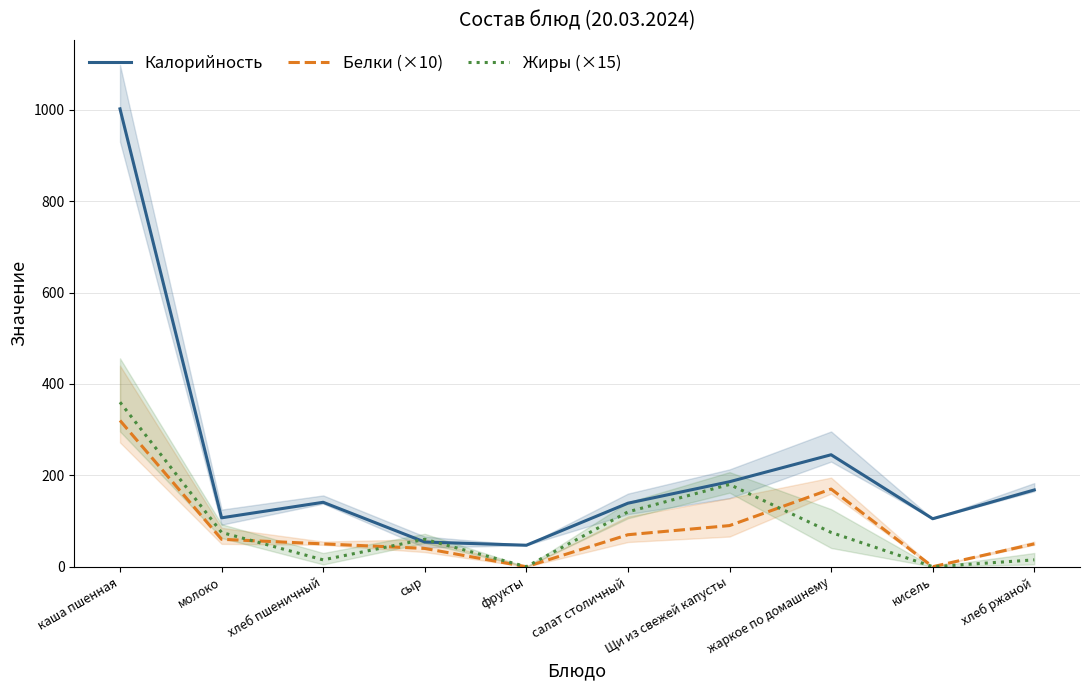

True or false: Жиры (×15) has more than 1 points higher than both neighbors.

True